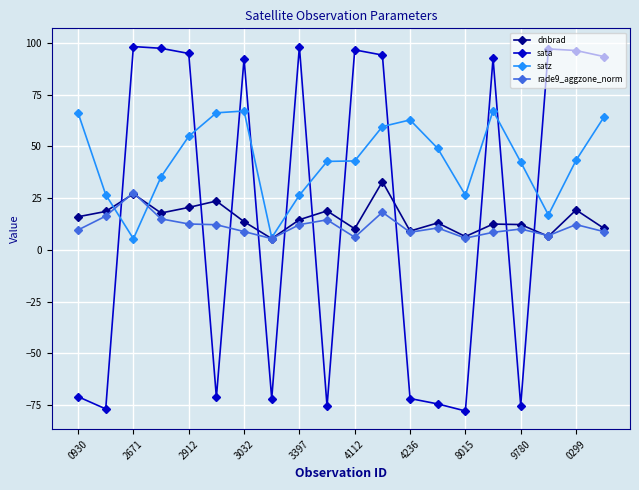

Which series has the largest range (max minus min)?

sata